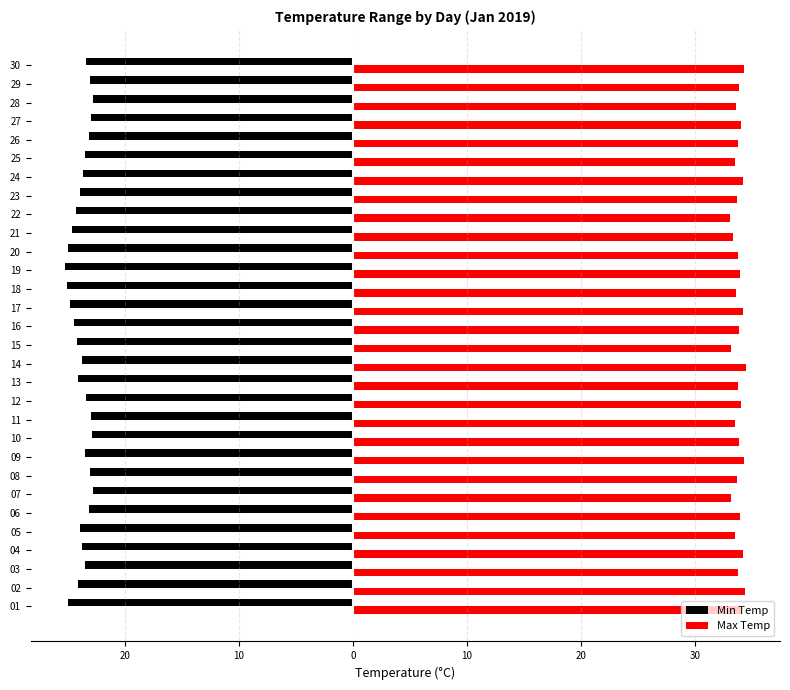

Is the value of Max Temp at 30 greater than the value of Min Temp at 23?

Yes